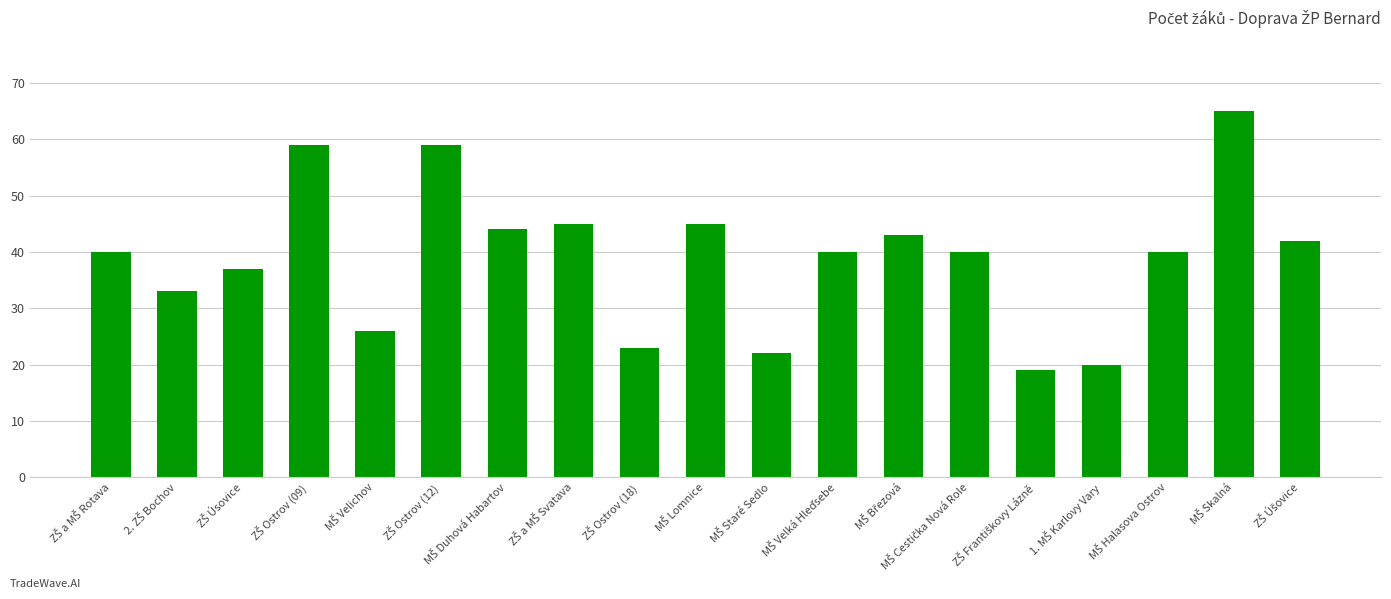

What is the minimum value shown in the chart?

19